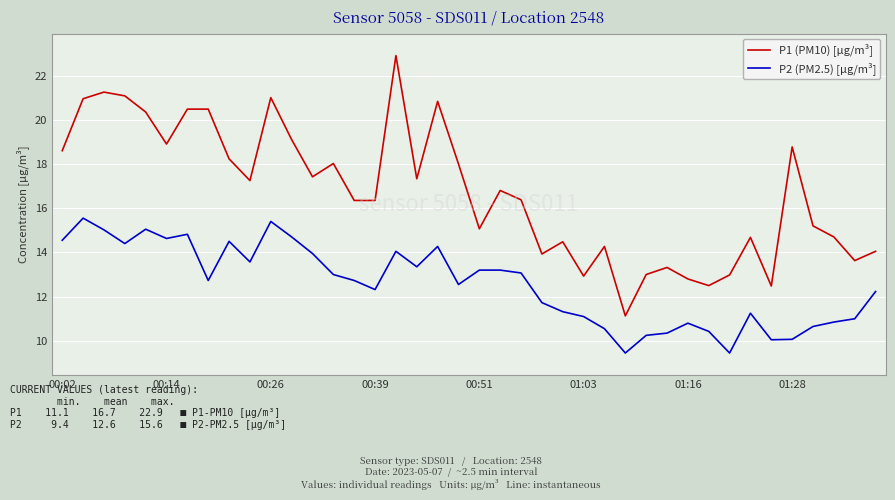

True or false: P1 (PM10) [µg/m³] and P2 (PM2.5) [µg/m³] cross at least once.

False